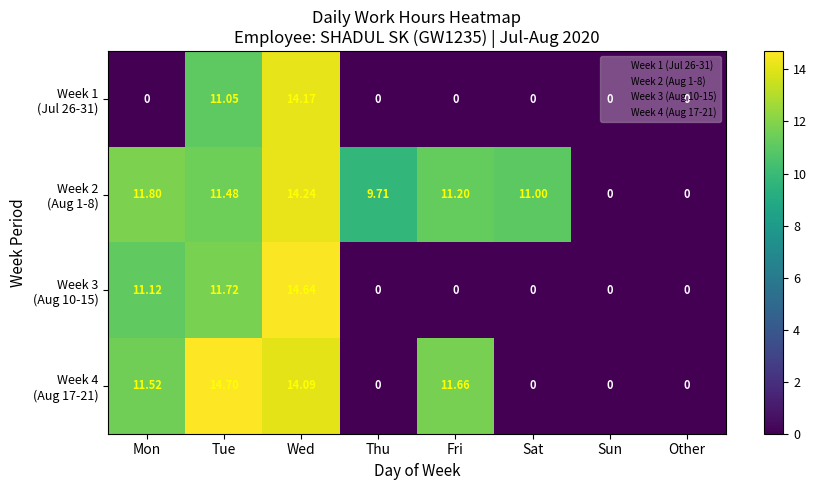

At which category is the sum across all series the highest?

Wed